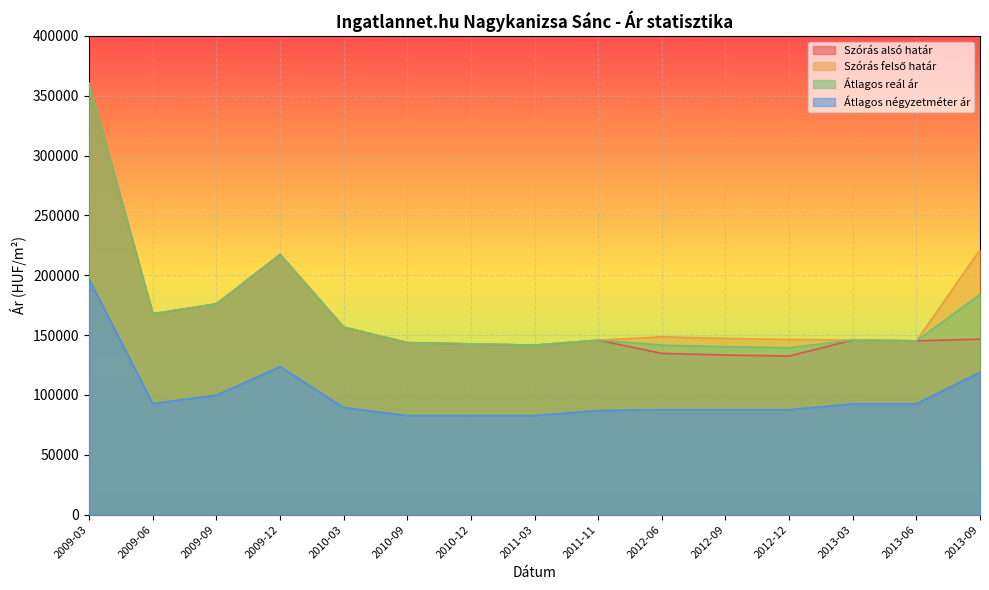

What is the sum of the Szórás alsó határ values at 2012-06 and 2009-09?

310824